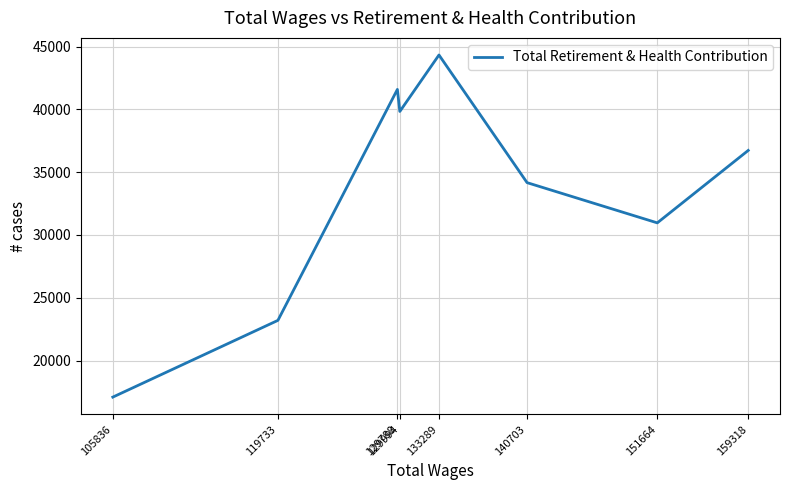

What is the greatest value displayed?

44327